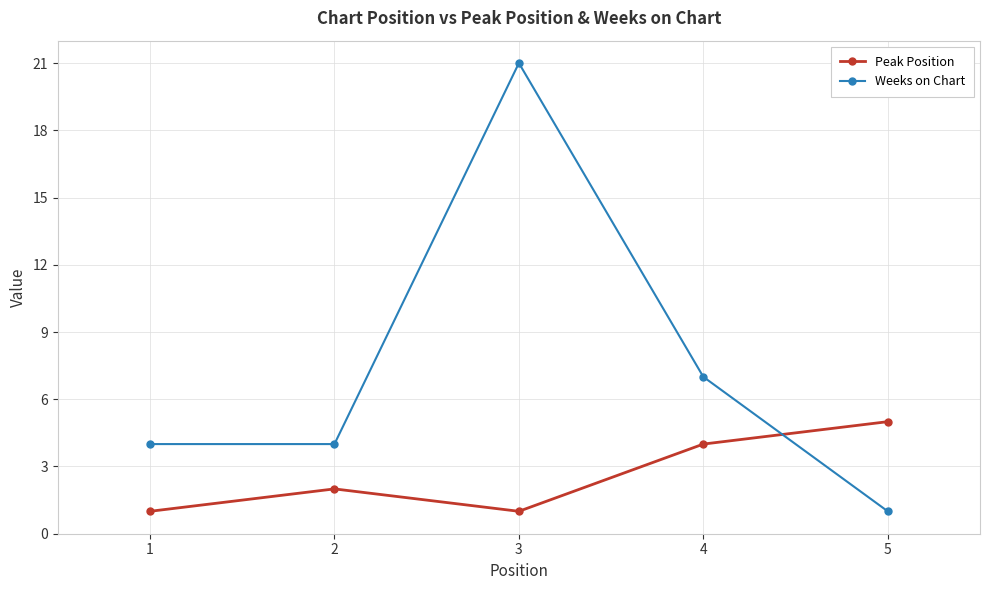

Is the value of Peak Position at 3 greater than the value of Weeks on Chart at 4?

No